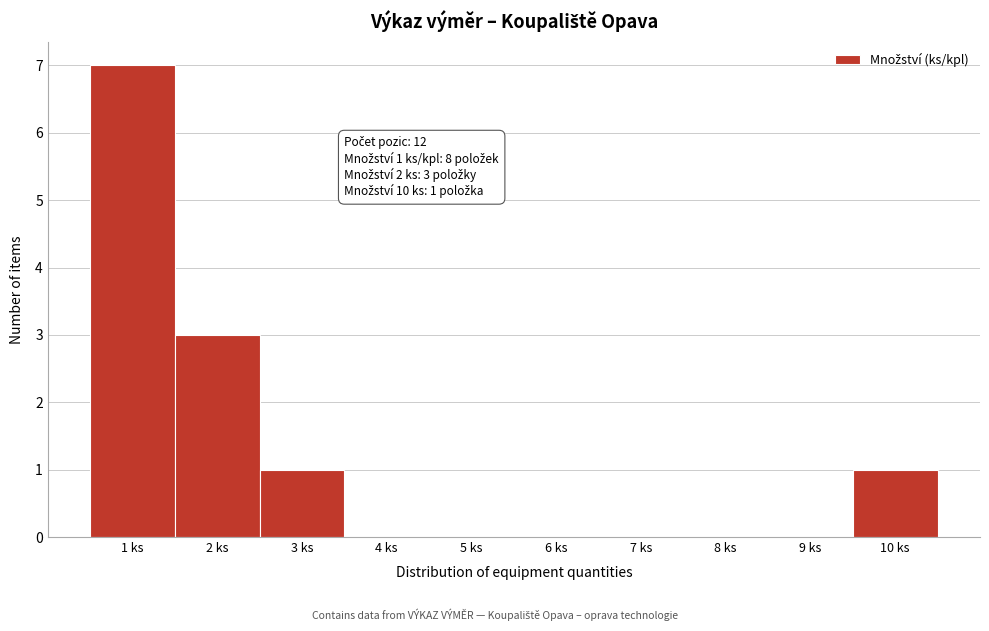

Over which range of the x-axis is the bar tallest?

0.5 to 1.5